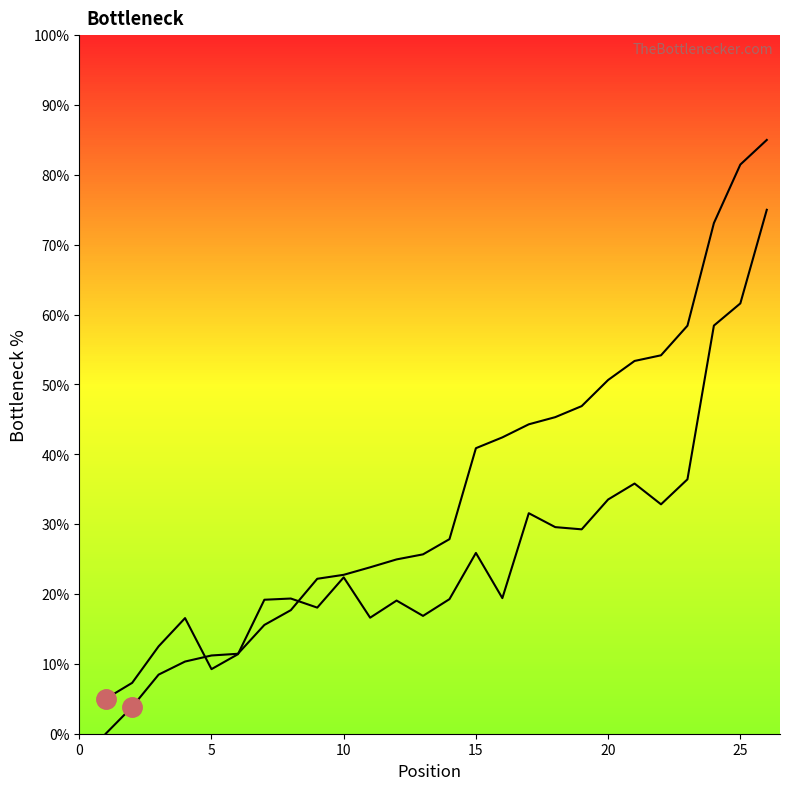

Does the chart display data point markers on the line(s)?

No